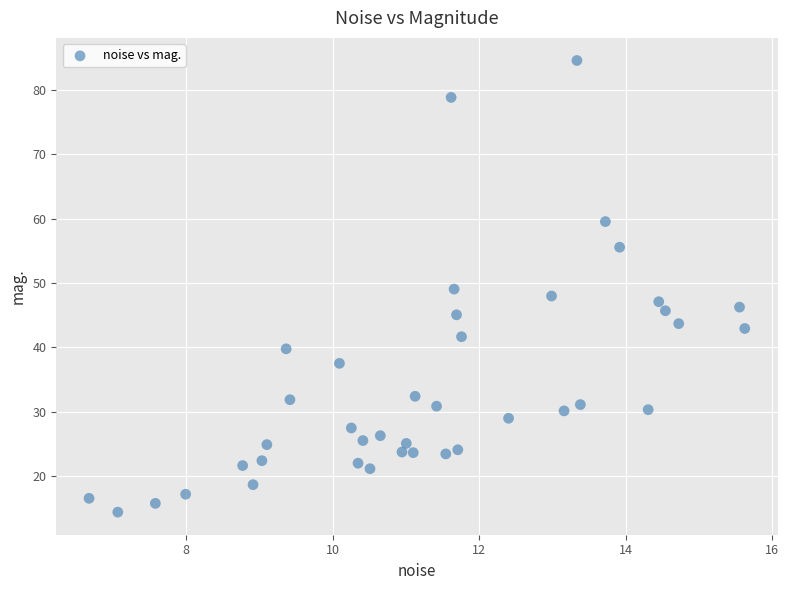

What is the range of X values (max minus min)?

8.9